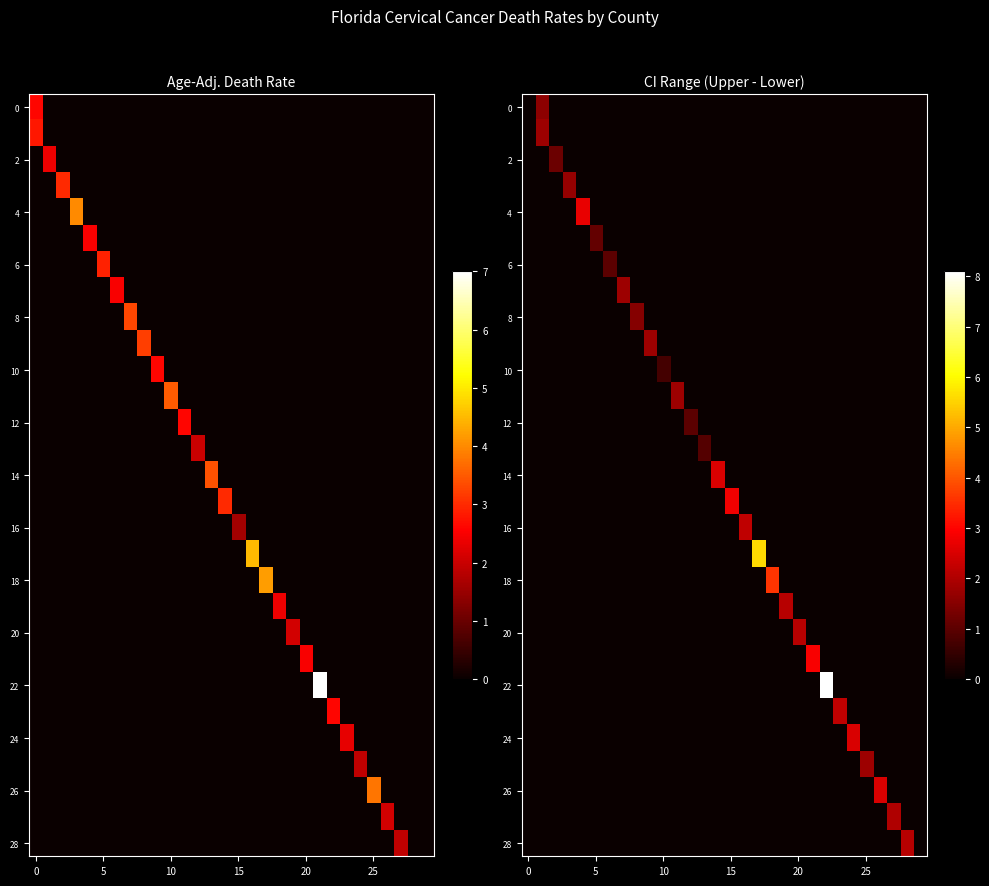

Which series has the largest total across all categories?

22